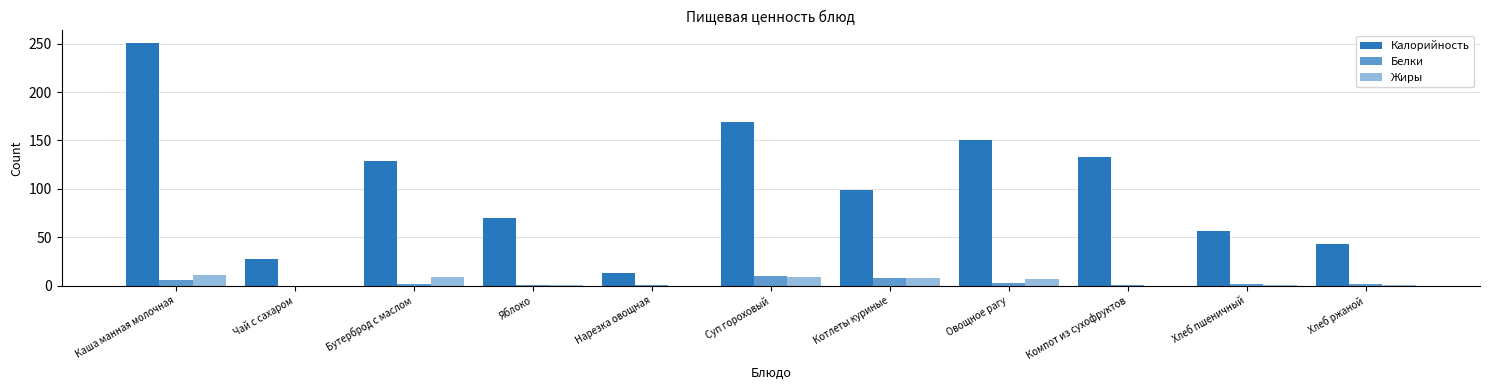

How many groups of bars are there?

11